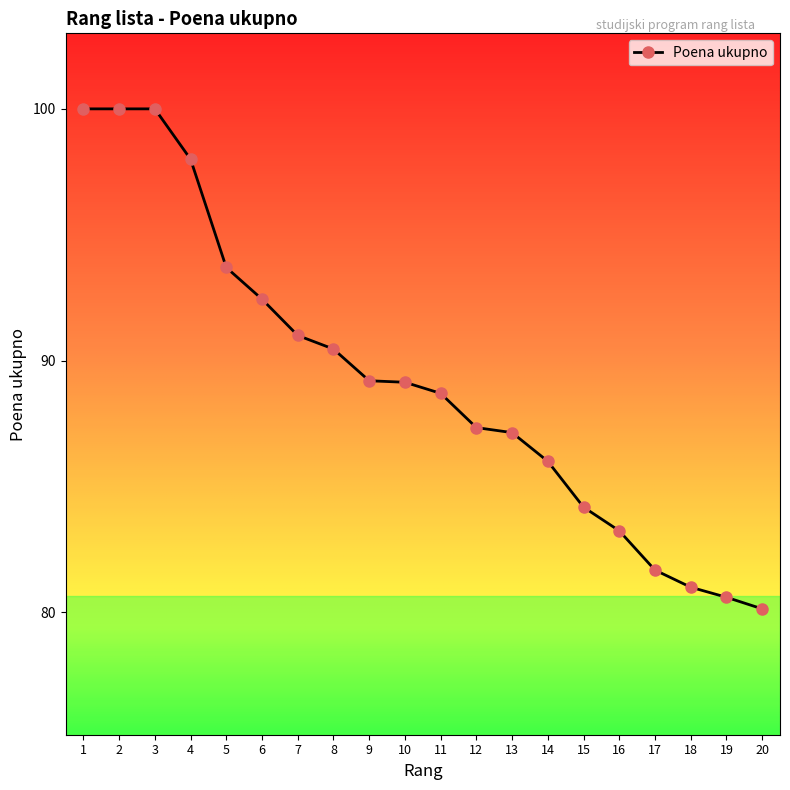

What is the smallest value displayed?

80.1